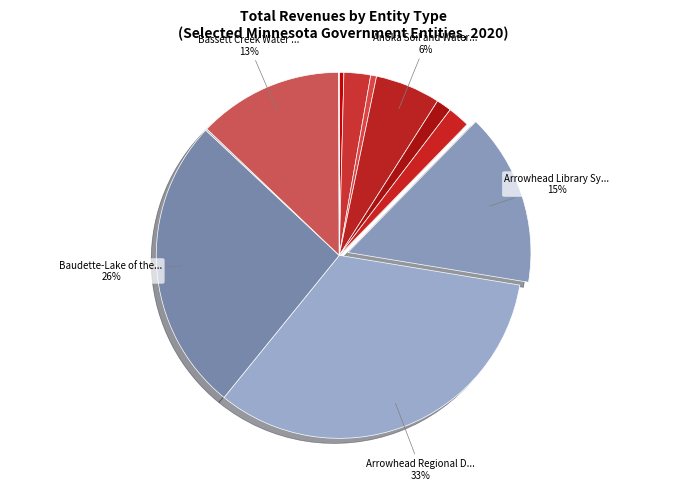

How many slices are in this pie chart?

12